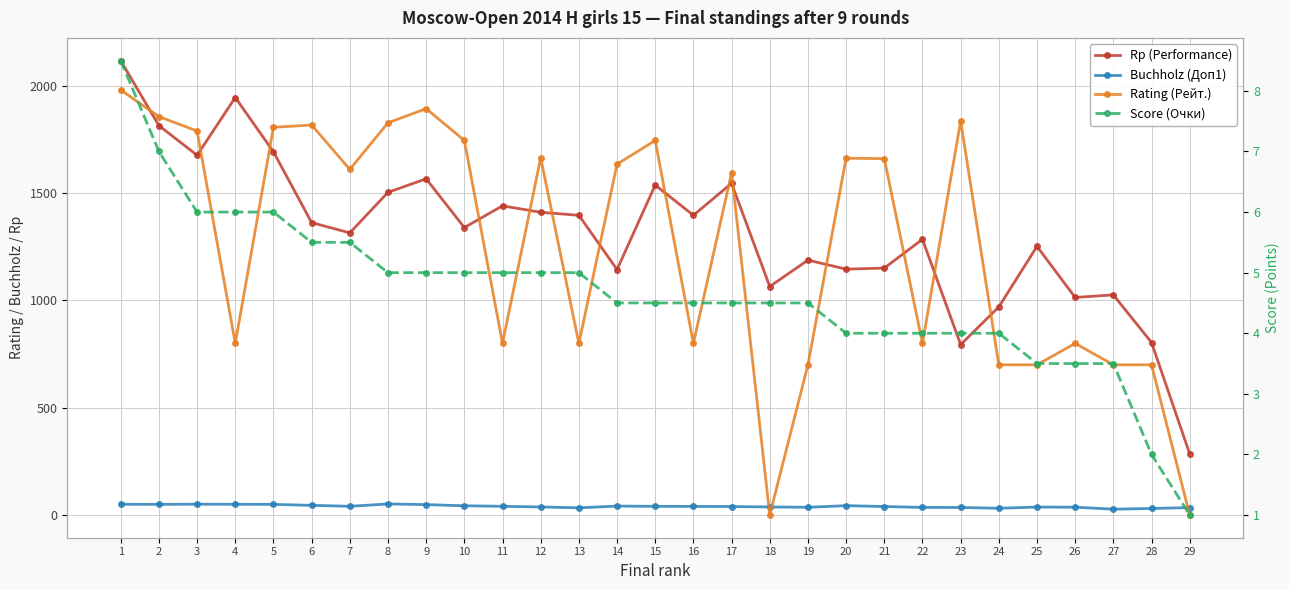

What is the difference between the Score (Очки) values at 12 and 4?

1.0